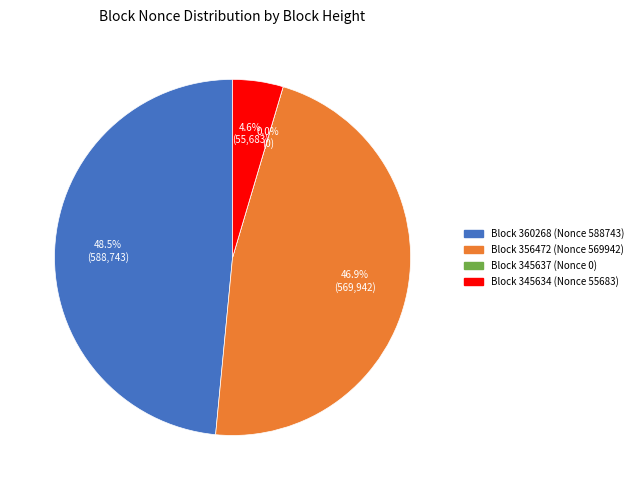

How many segments does this pie chart have?

4